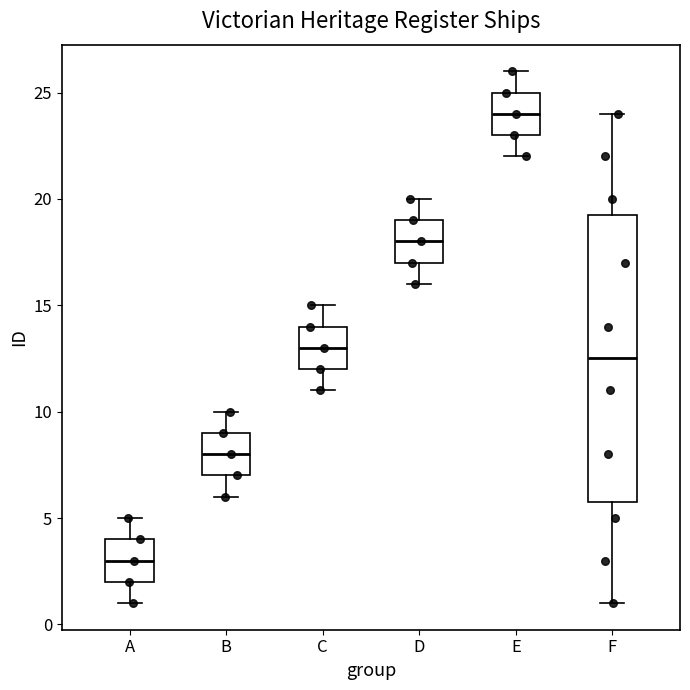

Comparing the boxes themselves (not the whiskers), which one is the tallest?

F